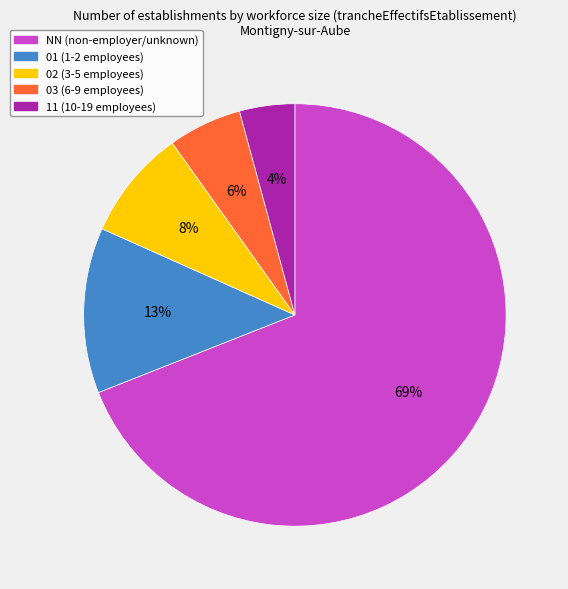

To the nearest percent, what portion does 03 represent?

6%